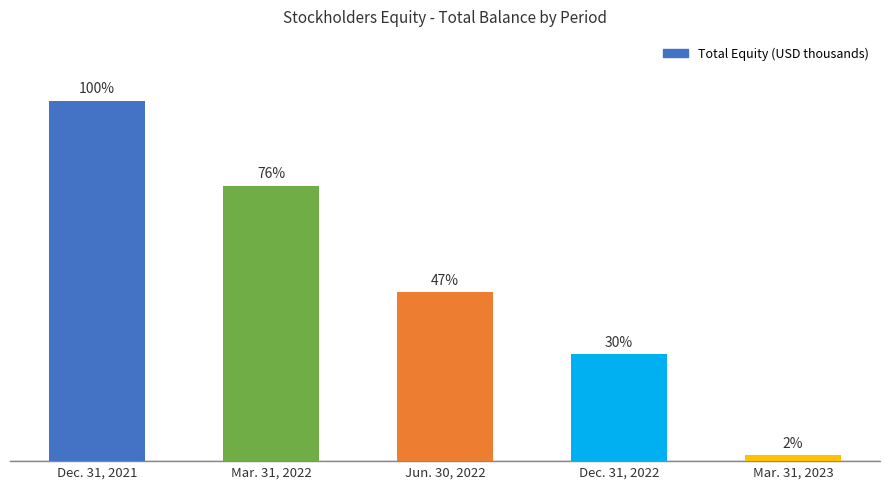

Are the bars horizontal?

No